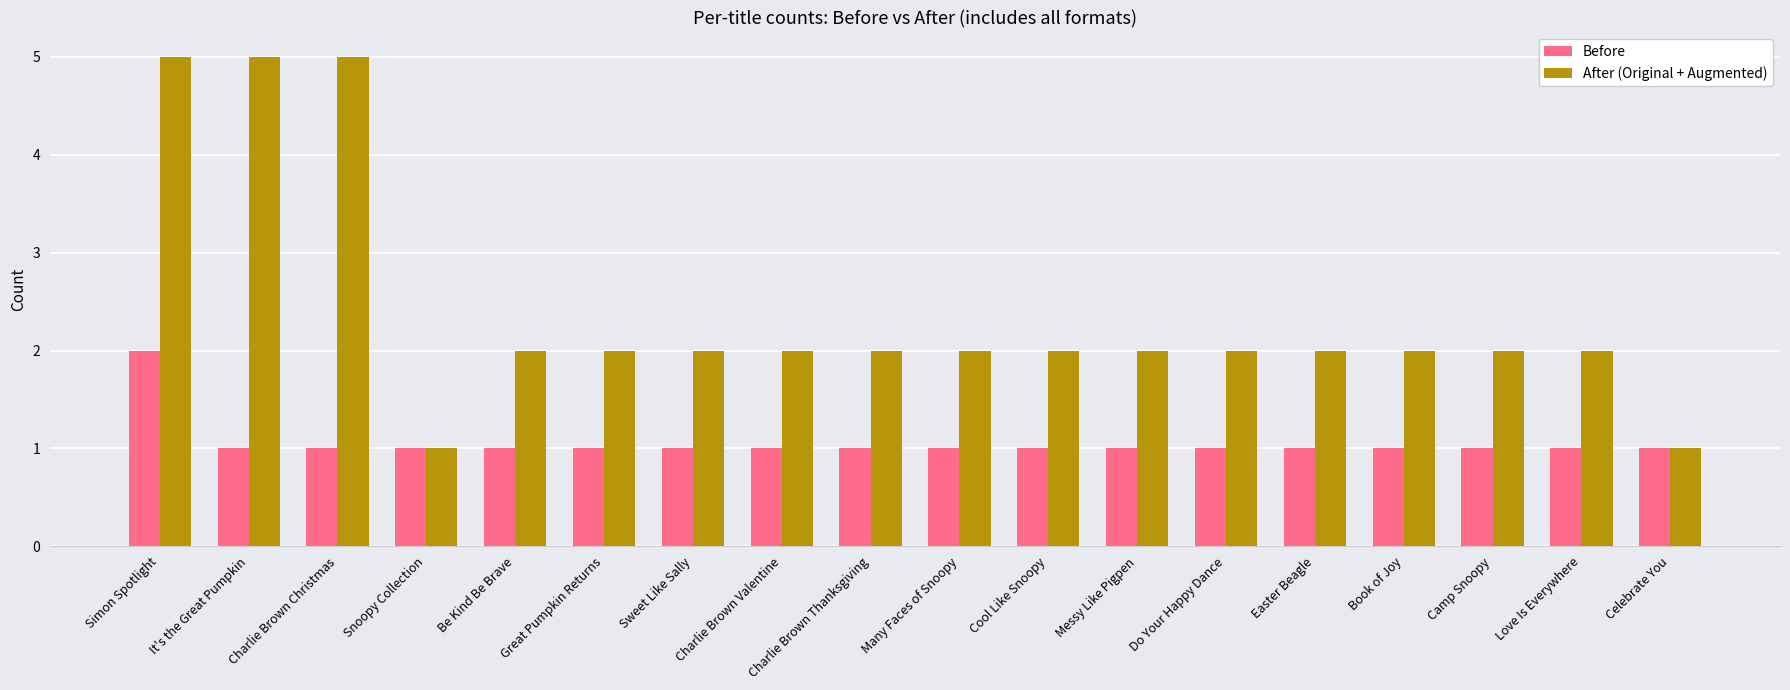

Which series changed the most between Charlie Brown Christmas and Charlie Brown Valentine?

After (Original + Augmented)